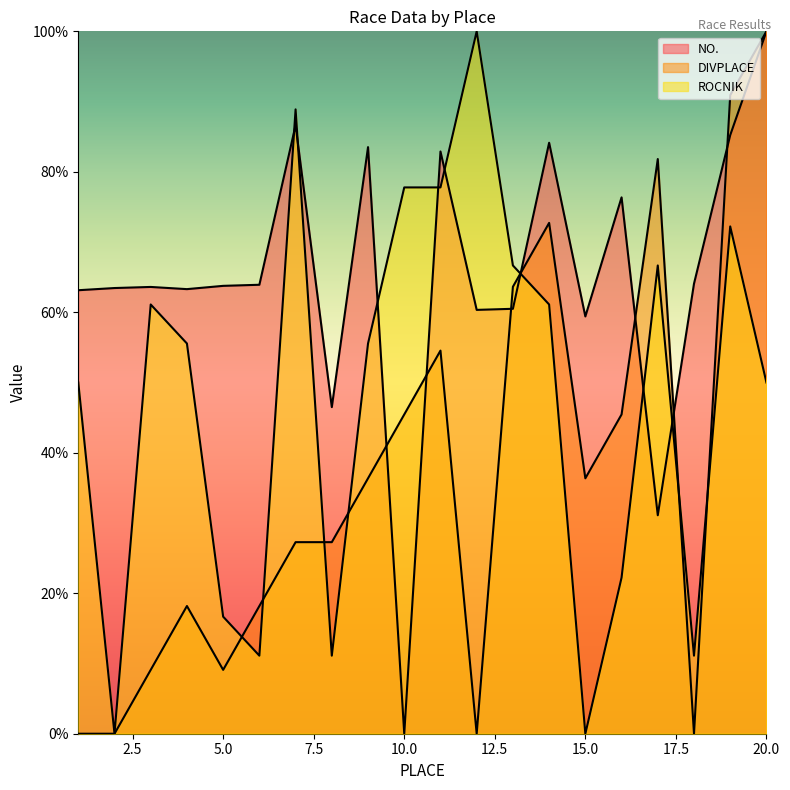

True or false: DIVPLACE has a value of 30.8 at 6.

False